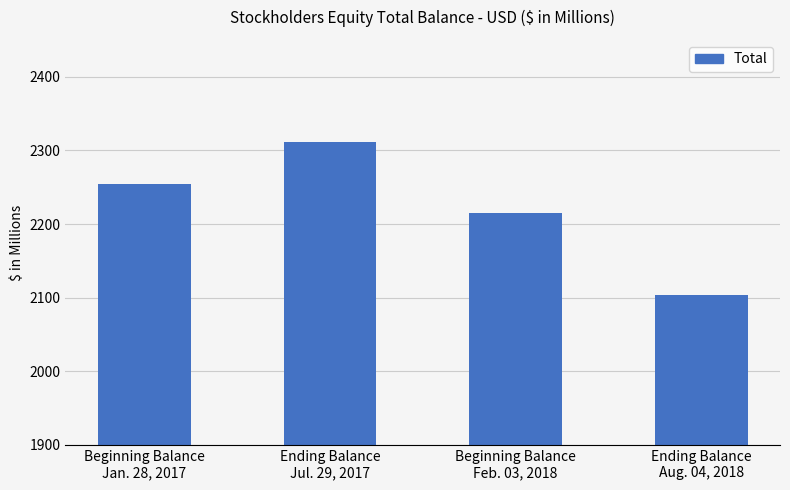

What is the difference between the second highest and minimum values?

149.9